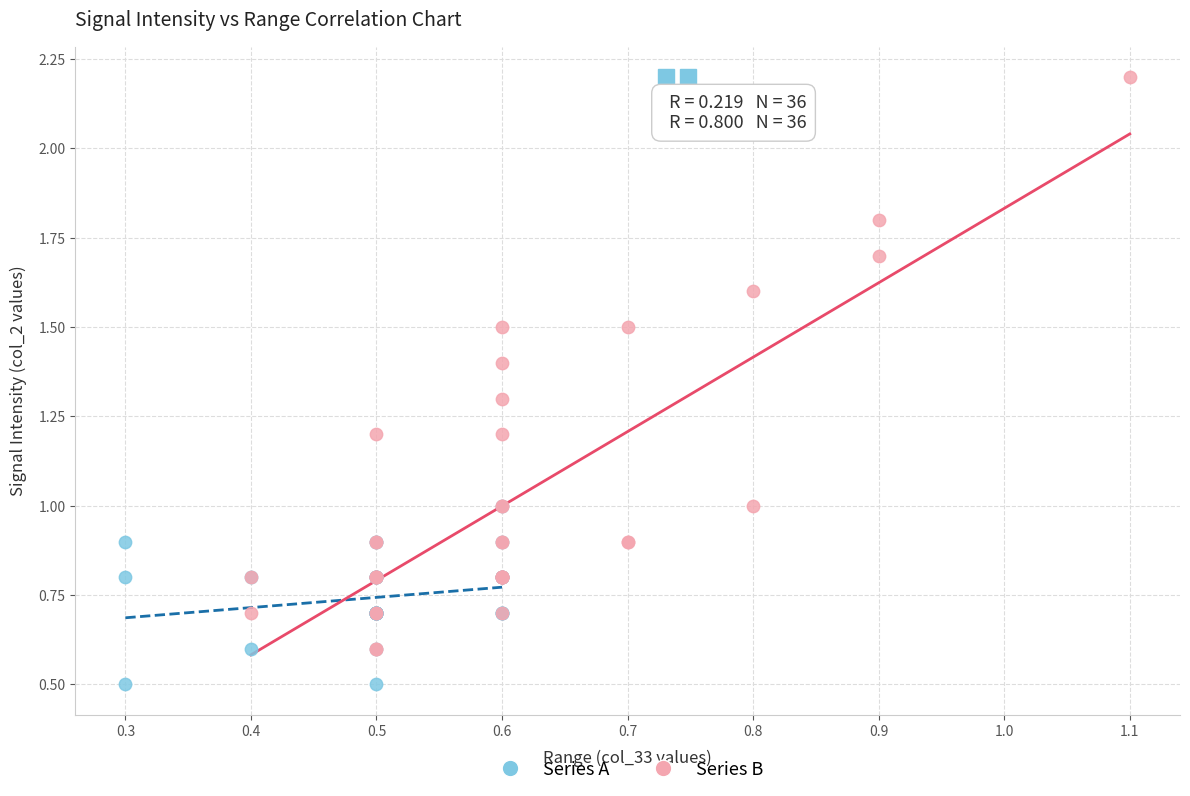

Which series has the largest Y range (max minus min)?

Series B